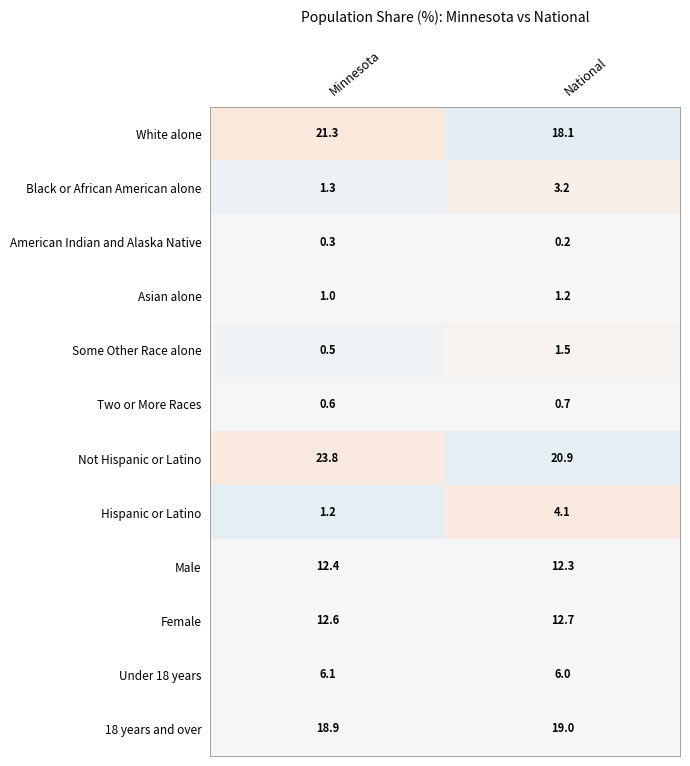

Rank the categories by Male value from lowest to highest.

National, Minnesota